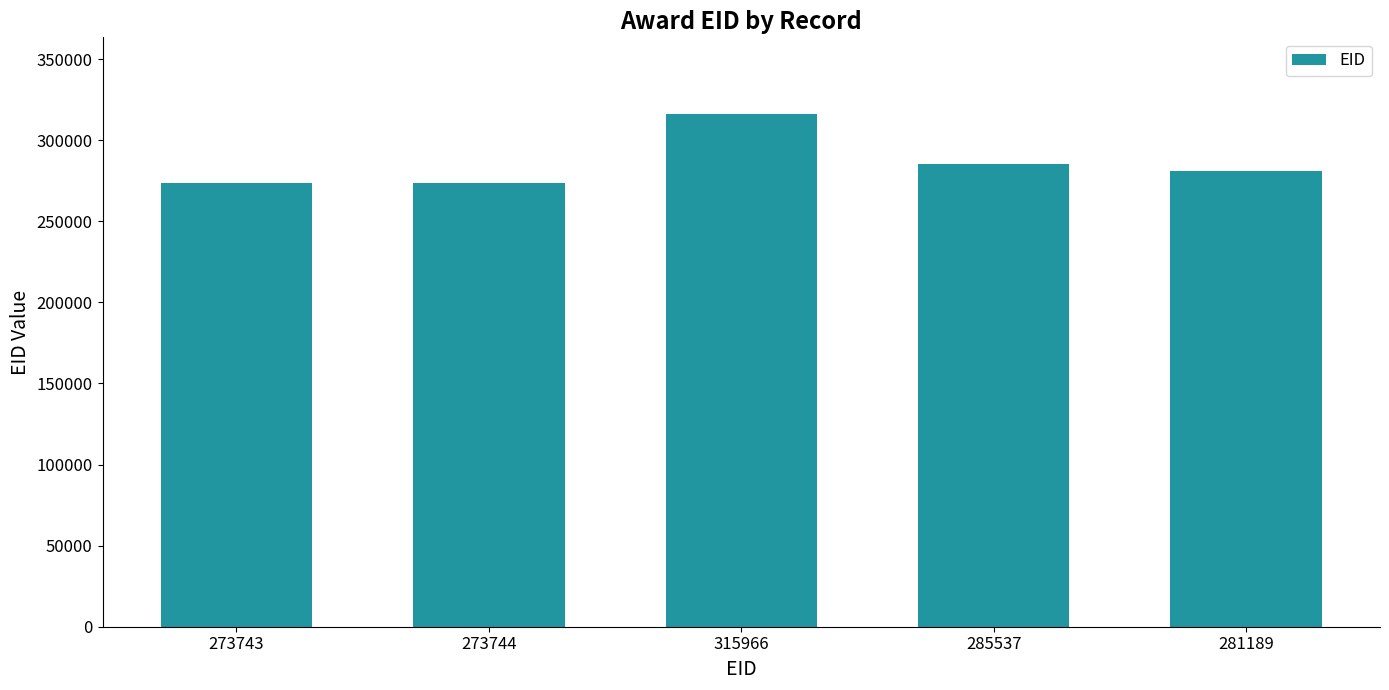

What is the sum of all values?

1430179